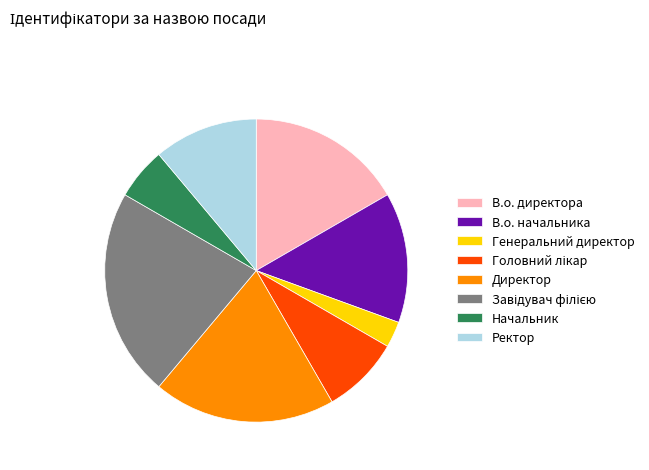

What is the smallest slice in the pie chart?

Генеральний директор